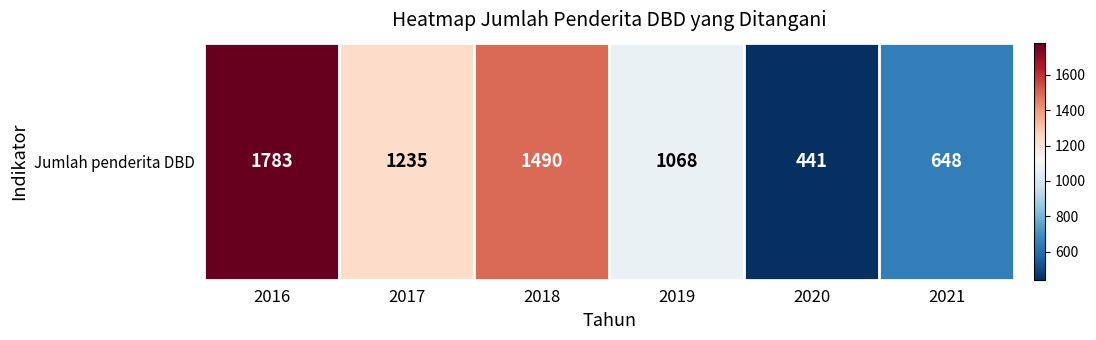

Reading left to right, list all the values displayed in this chart.

1783	1235	1490	1068	441	648